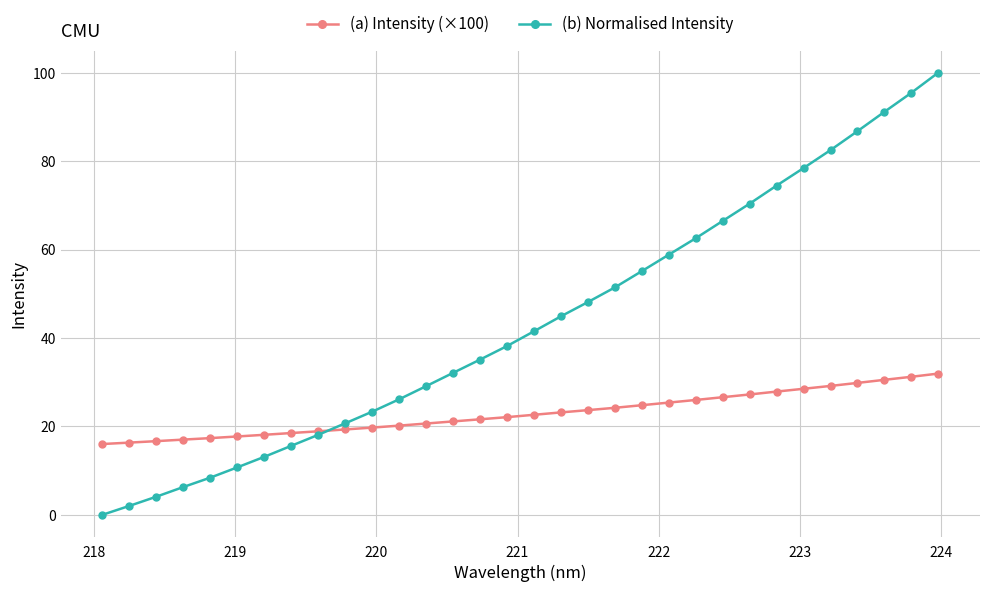

What is the highest value of the (a) Intensity (×100) series?

31.9